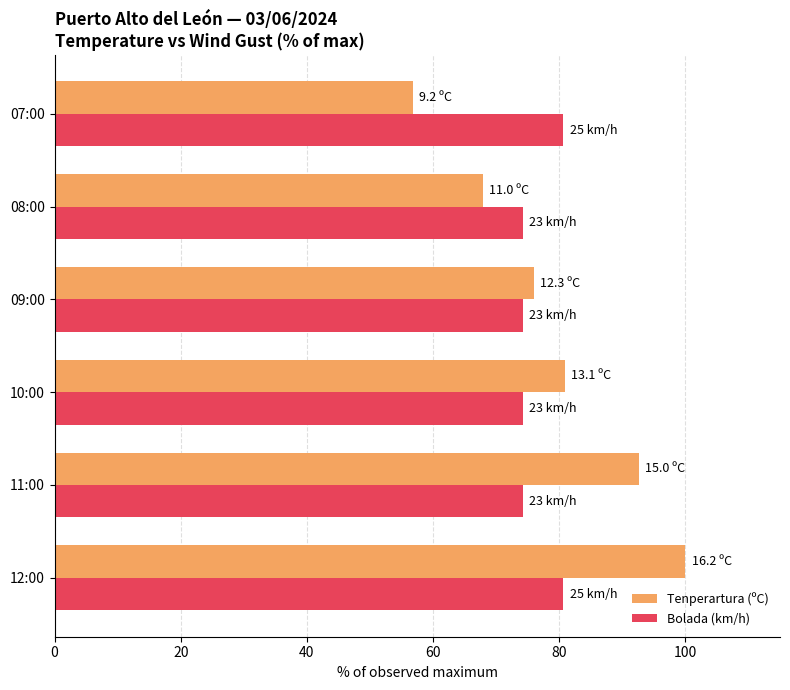

Which series has the largest range (max minus min)?

Tenperartura (ºC)